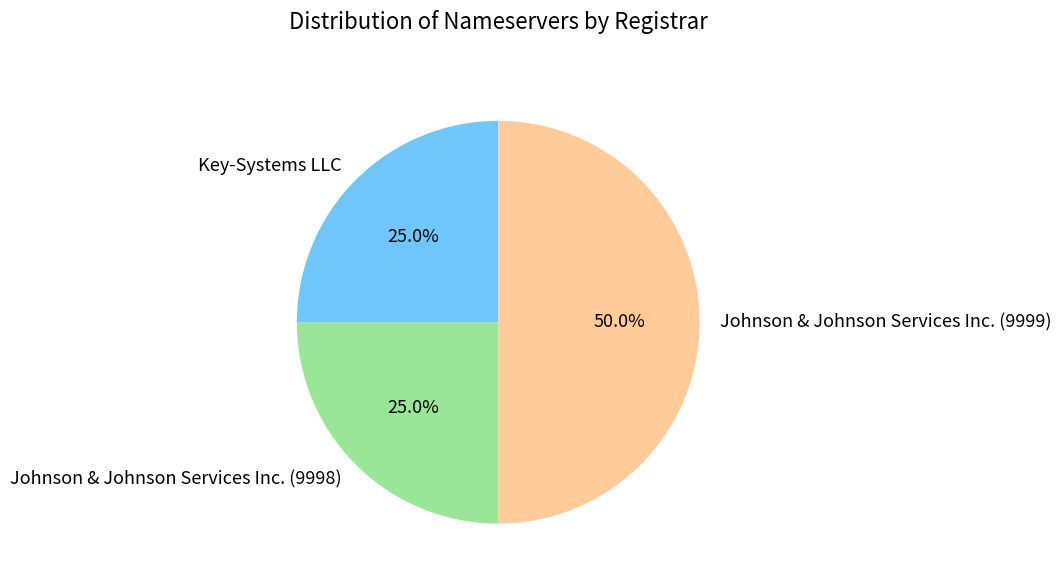

What percentage is NOT represented by Johnson & Johnson Services Inc. (9998)?

75.0%